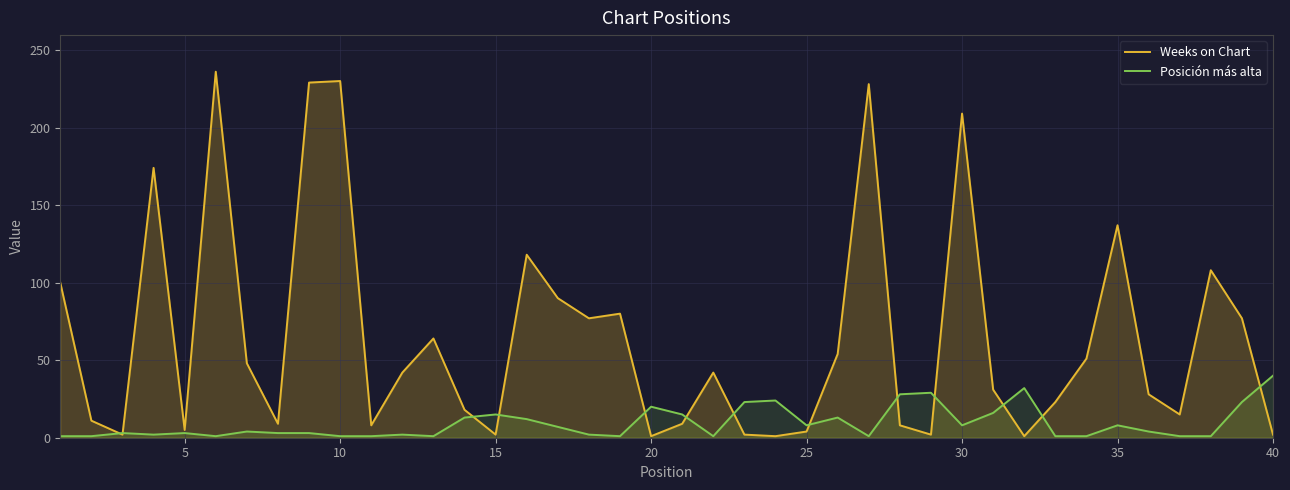

True or false: Posición más alta and Weeks on Chart cross at least once.

True